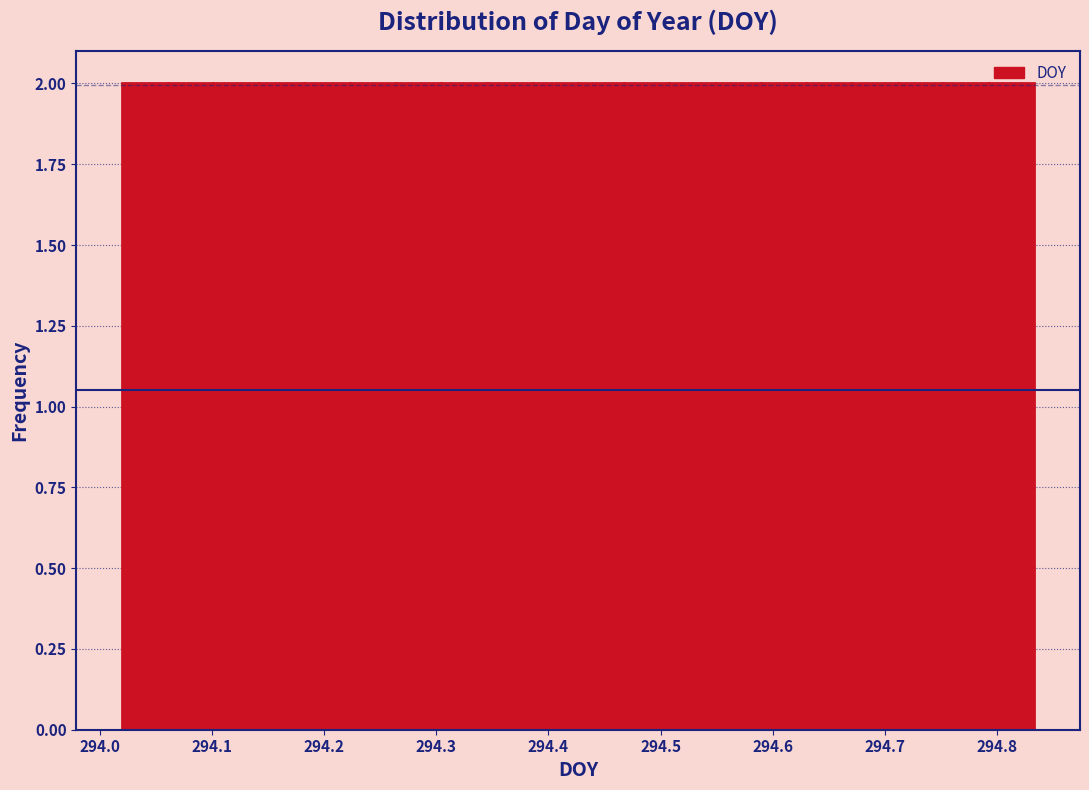

What is the height of the bar covering 294.63 to 294.67 on the x-axis? Neither the bar edges nor the heights are printed on the chart, so give them approximately, as read against the axes.

2